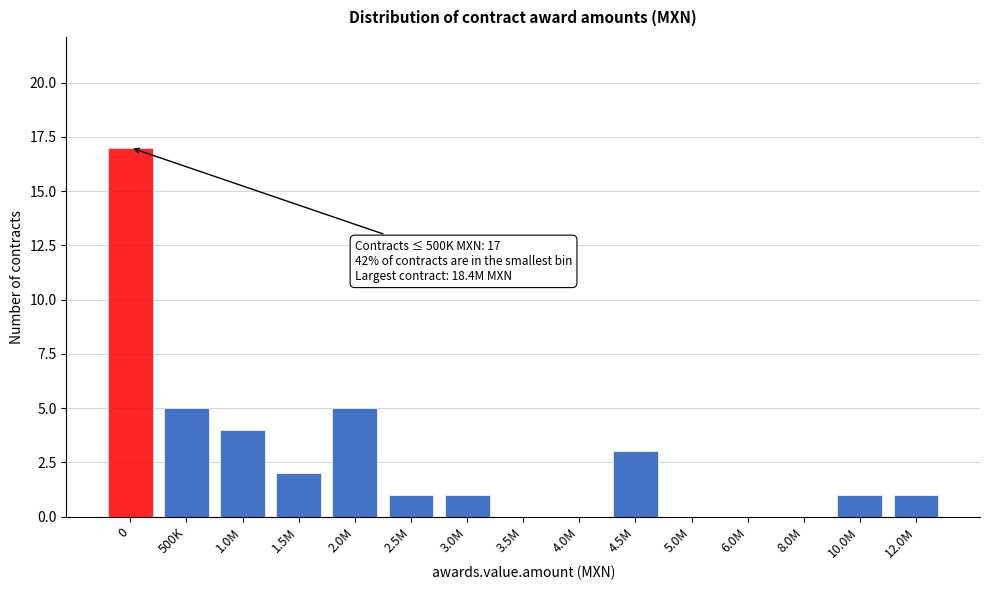

Reading right to left, what are all the values shown in this chart?

12.0M=1	10.0M=1	8.0M=0	6.0M=0	5.0M=0	4.5M=3	4.0M=0	3.5M=0	3.0M=1	2.5M=1	2.0M=5	1.5M=2	1.0M=4	500K=5	0=17